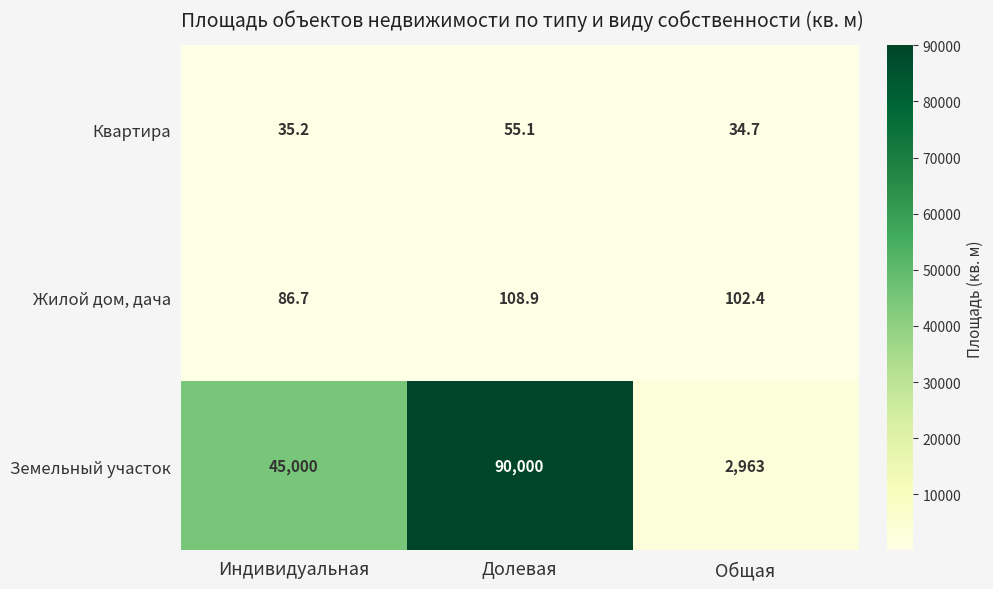

How many distinct data groups are displayed?

3